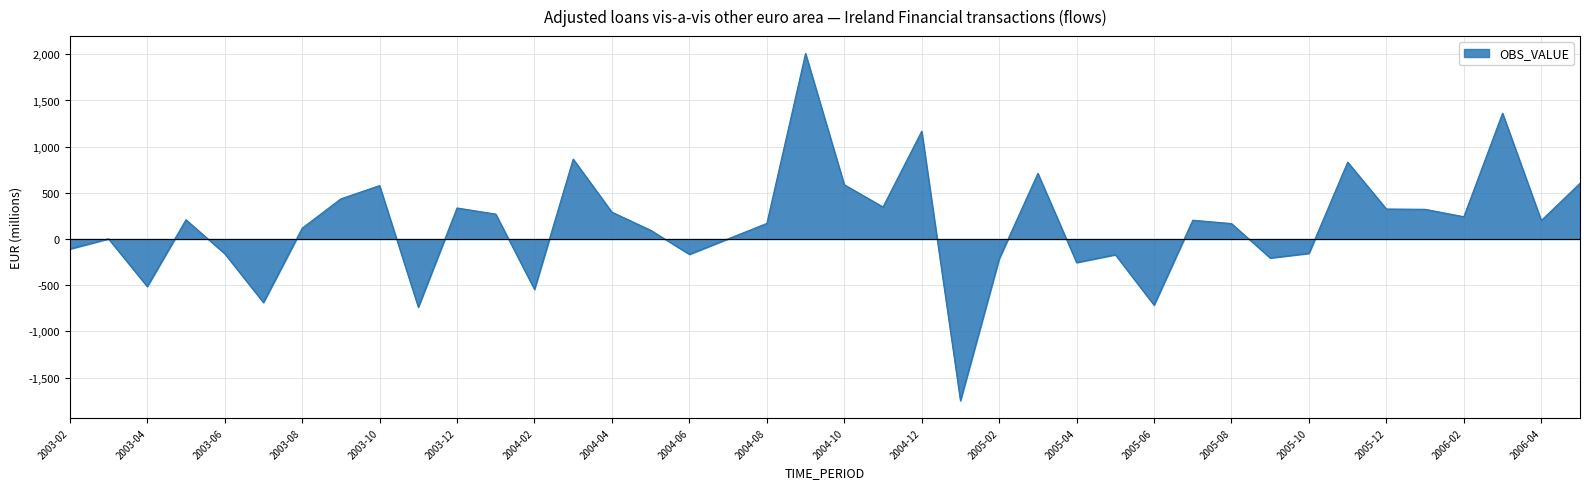

What is the minimum value shown in the chart?

-1750.6